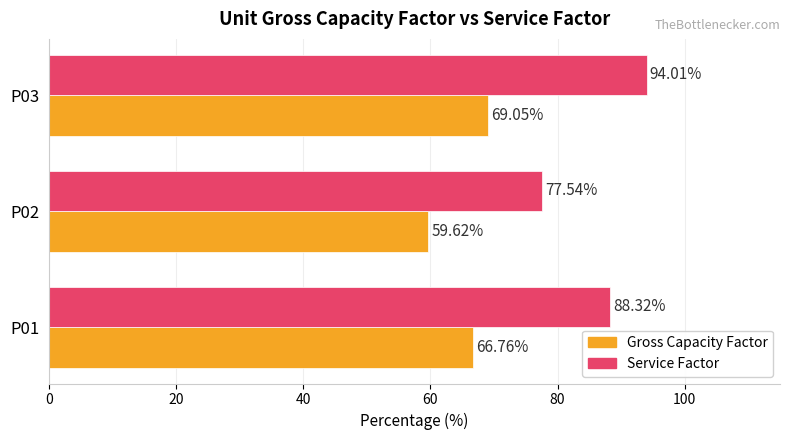

What is the sum of the Service Factor values at P01 and P03?

182.3